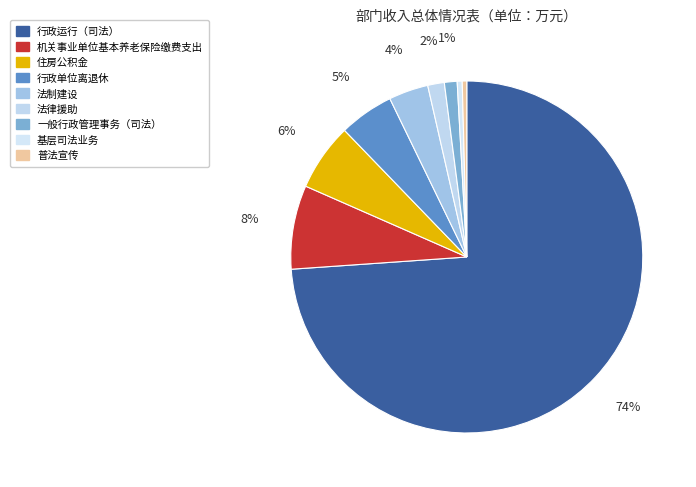

True or false: 法律援助 accounts for 2% of the total.

True